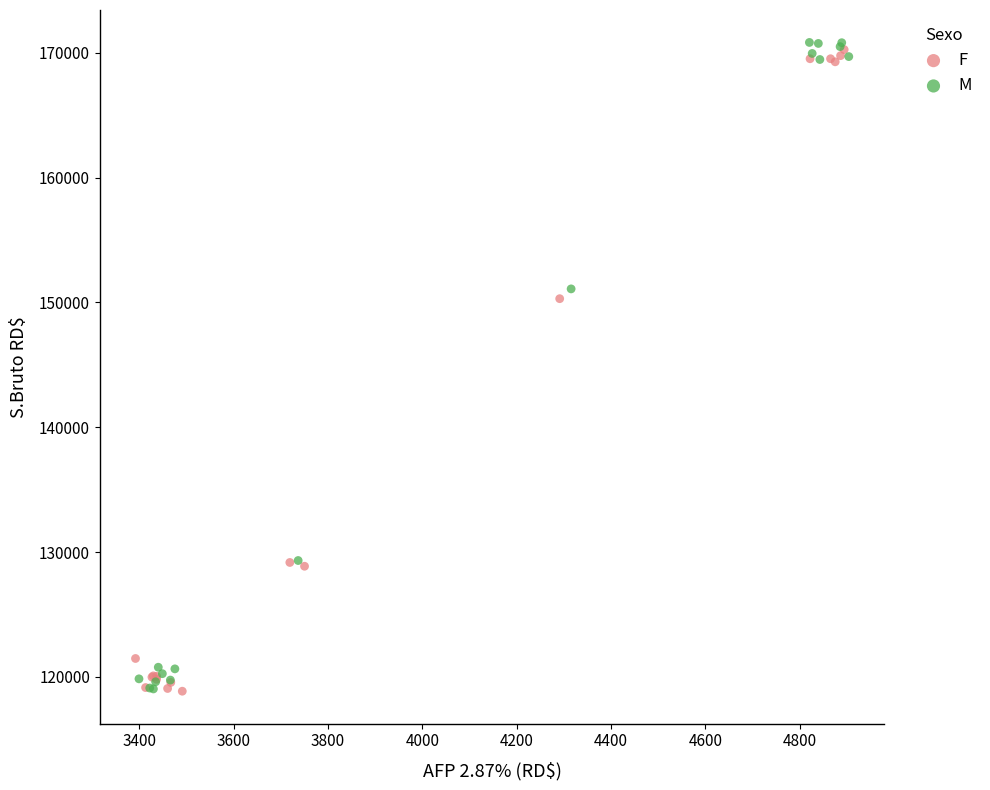

Which series contains the highest Y value?

M